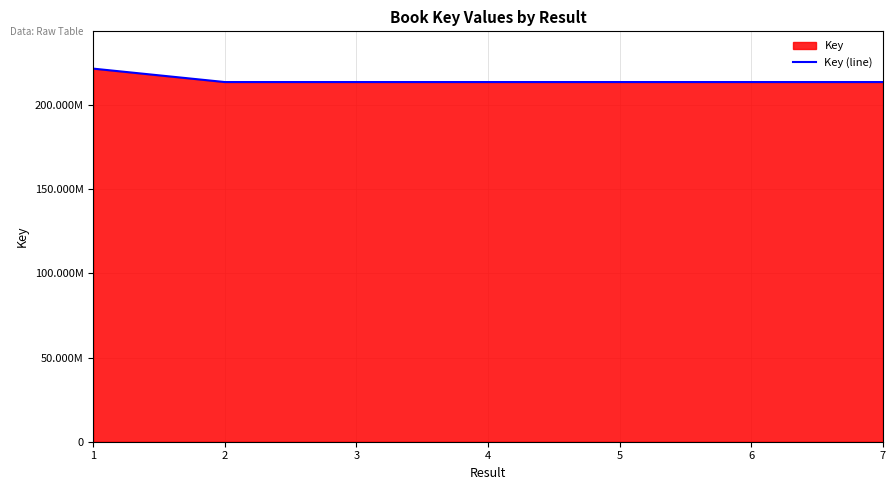

True or false: the data shows 72559793 at 6.

False